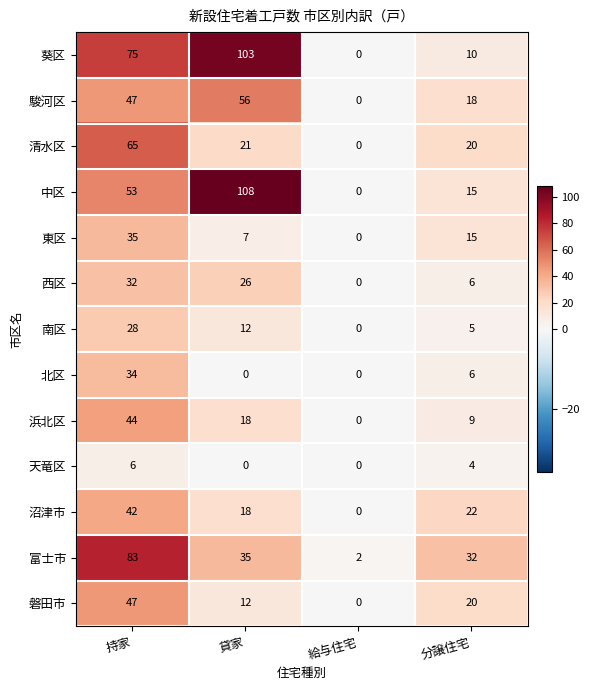

How many 浜北区 values are between 9 and 44?

3